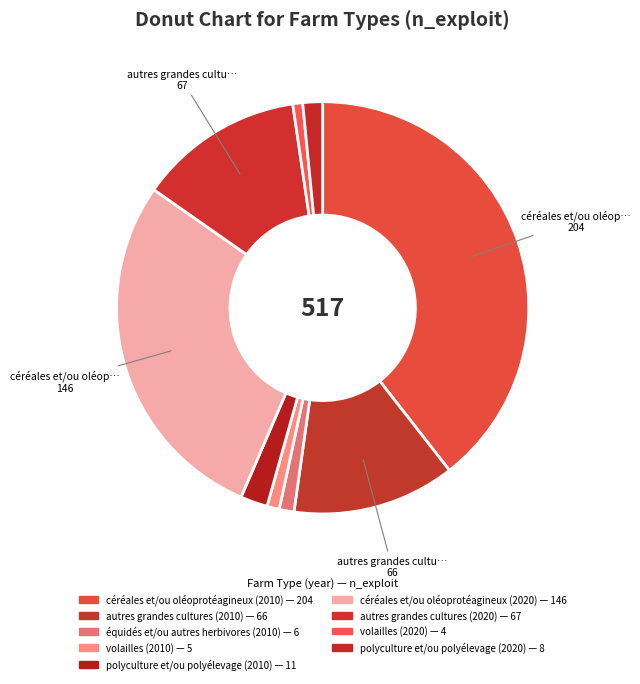

Rank the categories by value from highest to lowest.

céréales et/ou oléoprotéagineux (2010), céréales et/ou oléoprotéagineux (2020), autres grandes cultures (2020), autres grandes cultures (2010), polyculture et/ou polyélevage (2010), polyculture et/ou polyélevage (2020), équidés et/ou autres herbivores (2010), volailles (2010), volailles (2020)